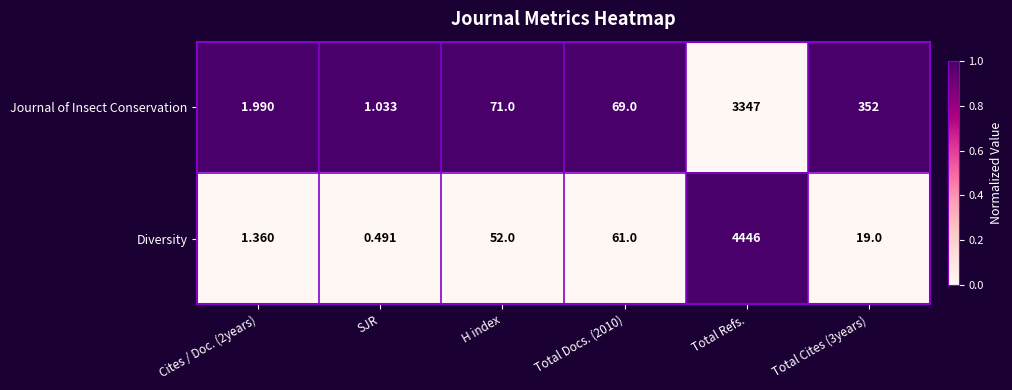

Which series has the largest total across all categories?

Diversity